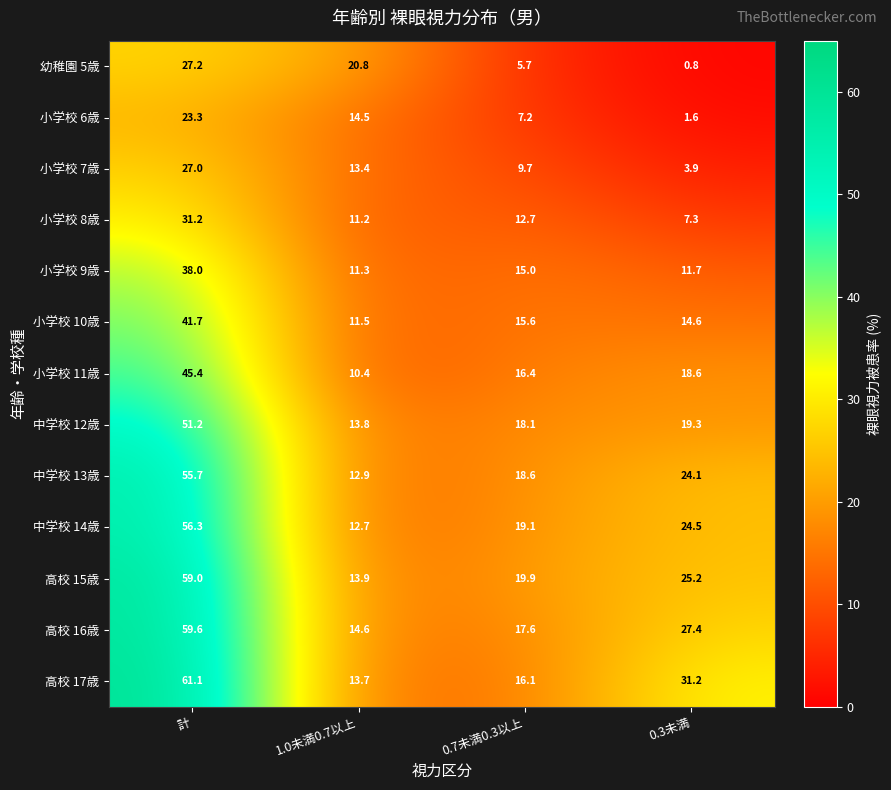

What is the total value across all series at 0.7未満0.3以上?

191.7